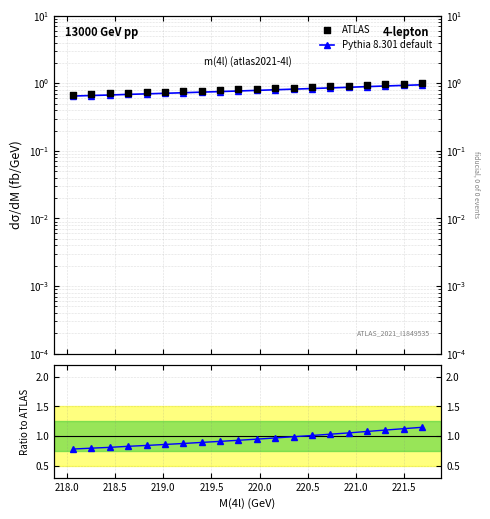

Which series has the widest spread of Y values?

Ratio to ATLAS